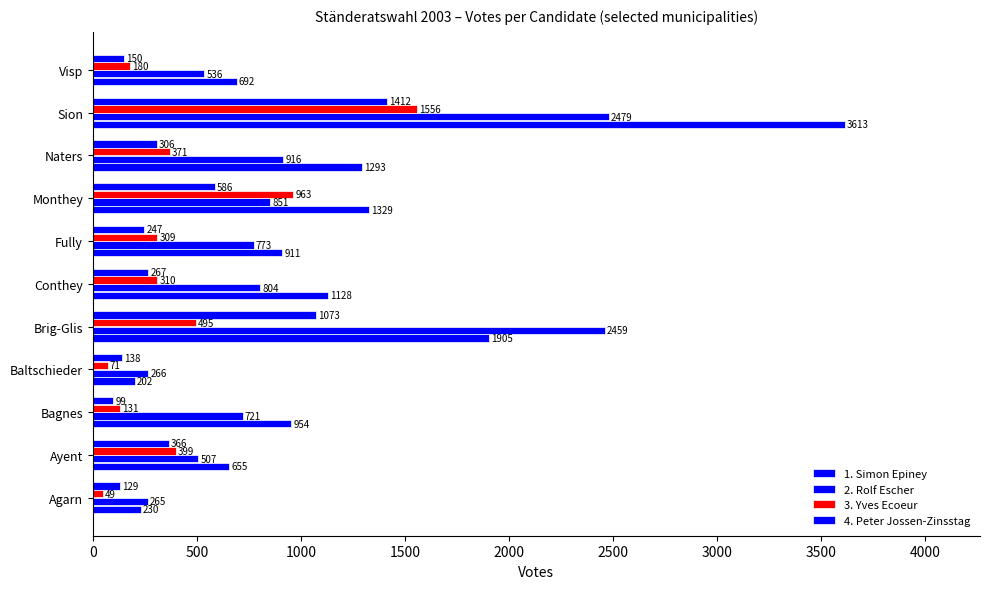

How many data points in 1. Simon Epiney are less than 954?

5